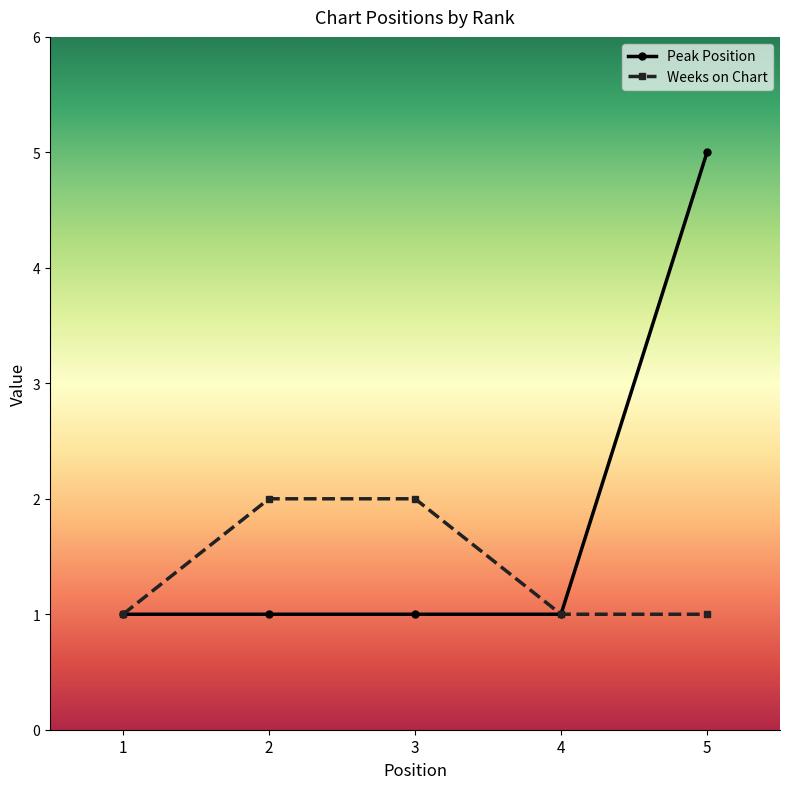

True or false: Peak Position has a value of 1 at 4.

True